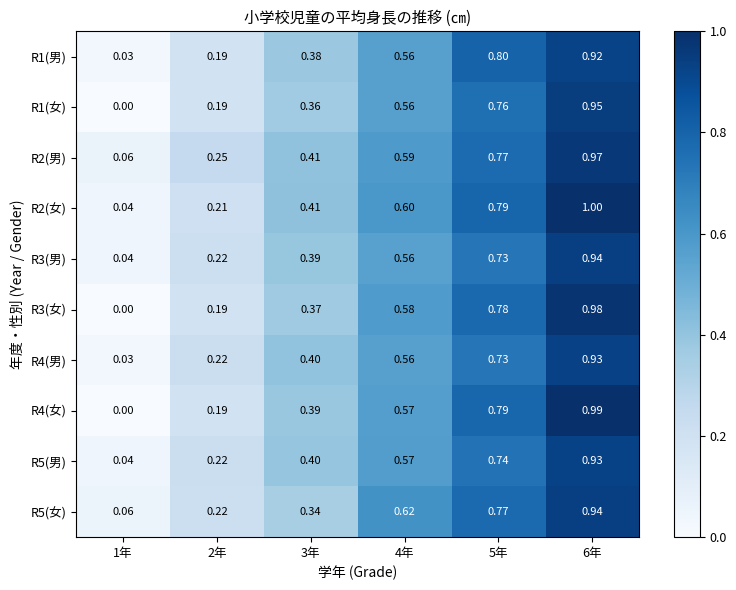

Is the value of R5(男) at 3年 greater than the value of R4(男) at 1年?

Yes